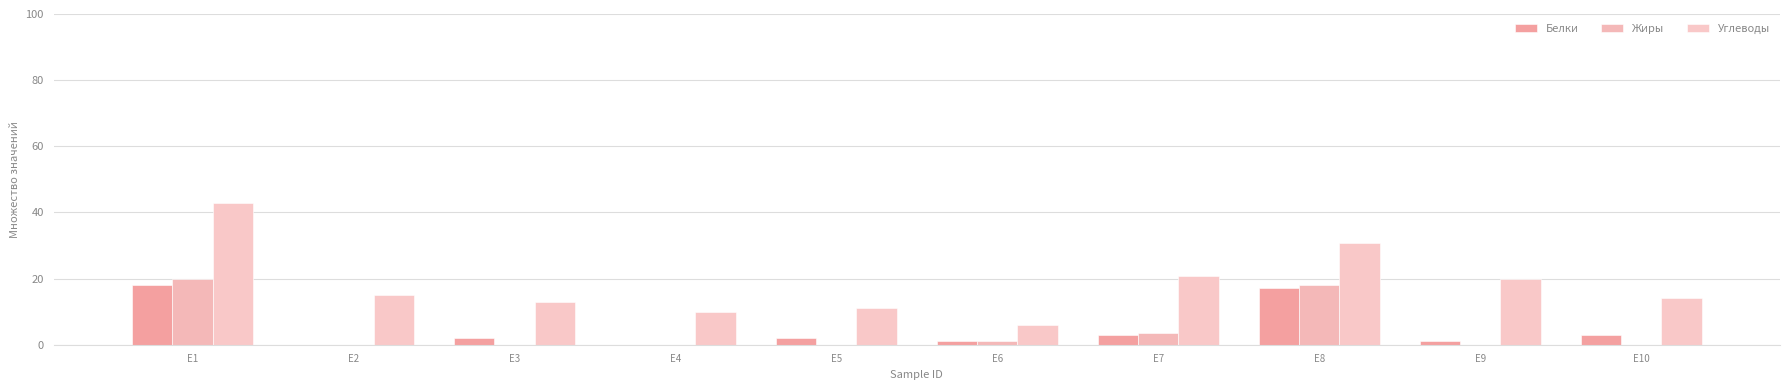

What is the average value of the Жиры series?

4.3